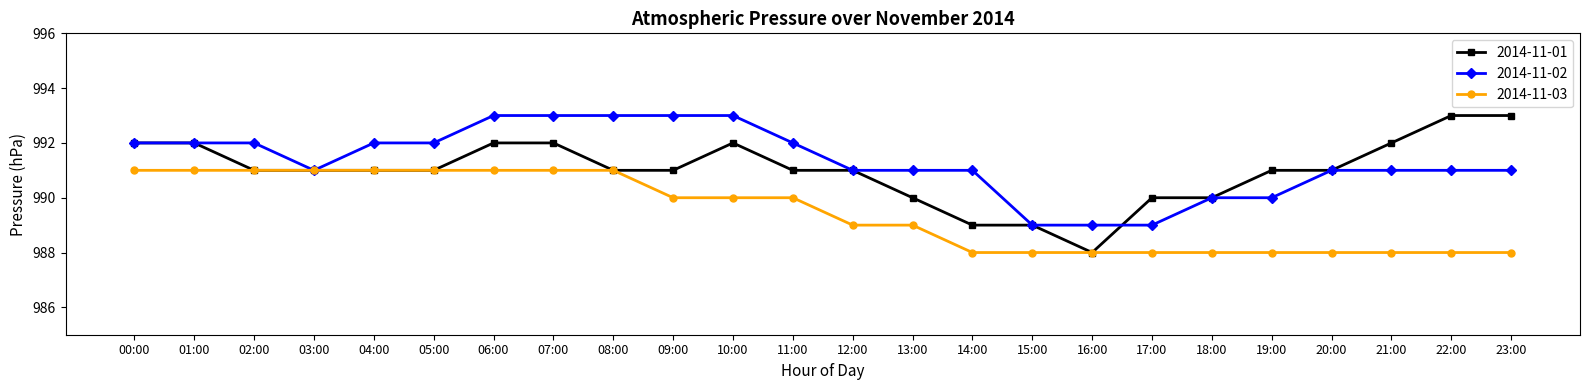

What is the value of the 2014-11-01 point at the 1st from the left?

992